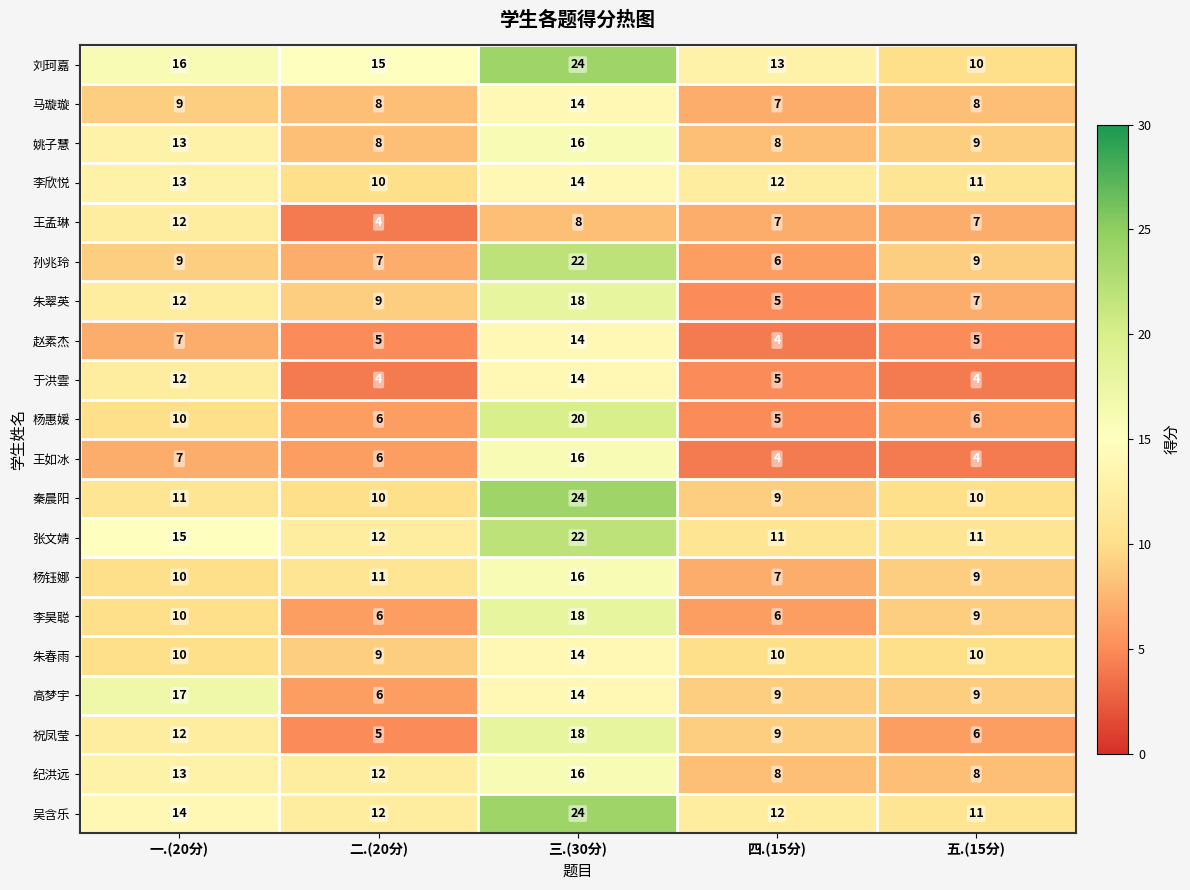

The 姚子慧 series shows 13 at 一.(20分). True or false?

True